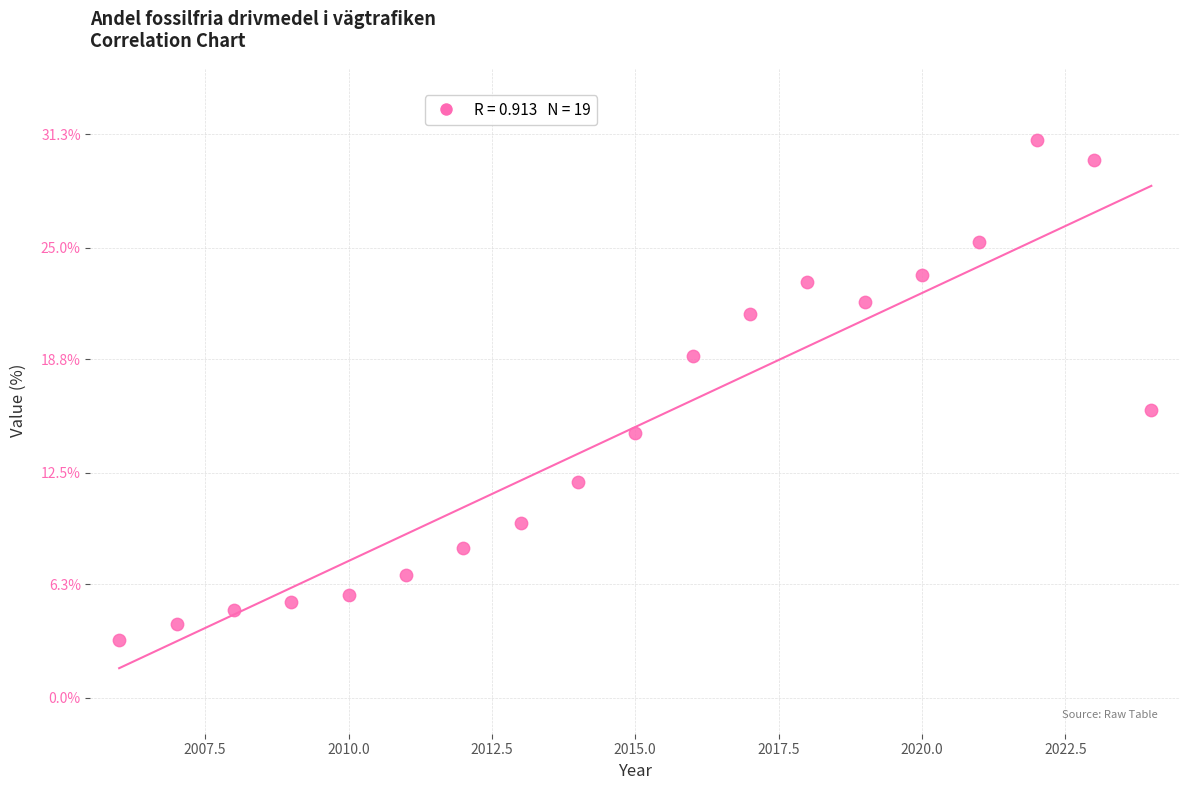

What Y value in the scatter plot is closest to 17?

16.0